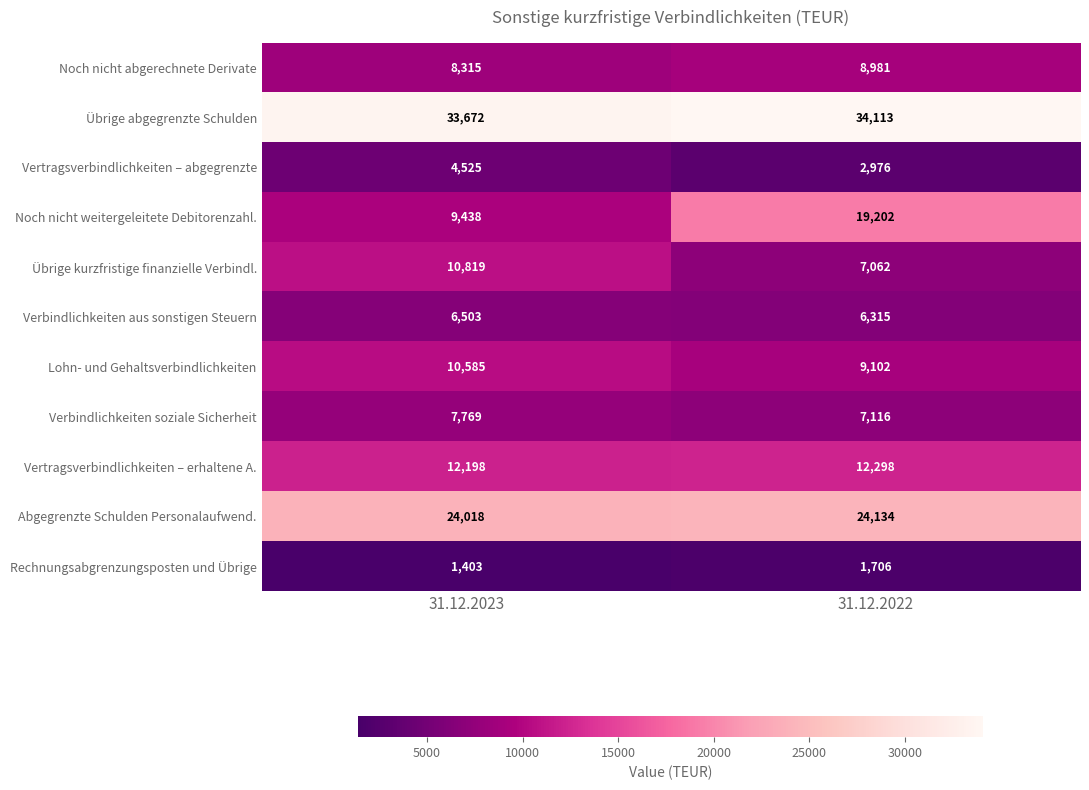

What is the maximum value shown in the chart?

34113